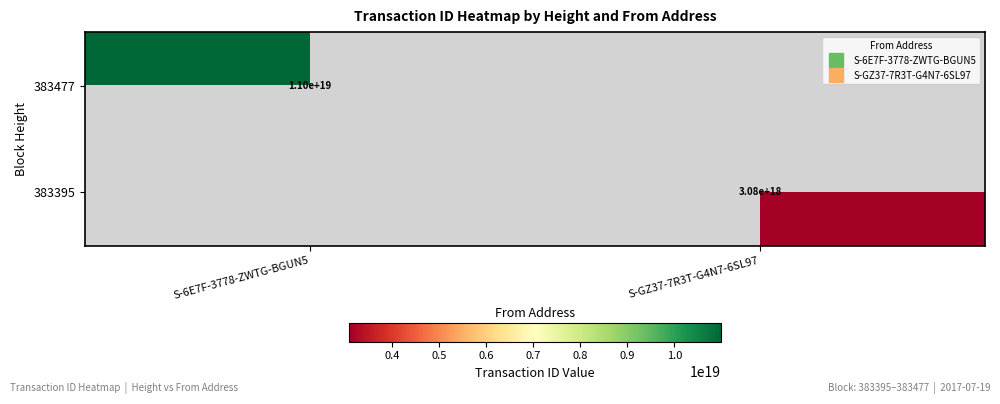

Is it true that 383395 equals 5120899395110985728.0 at S-GZ37-7R3T-G4N7-6SL97?

False